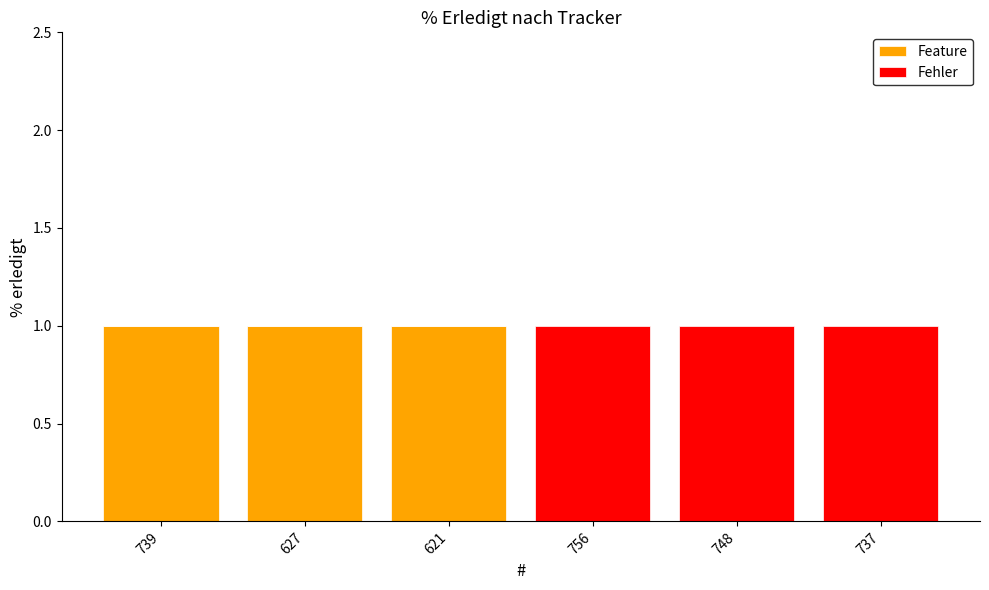

What are all the series names shown in the legend?

Feature, Fehler